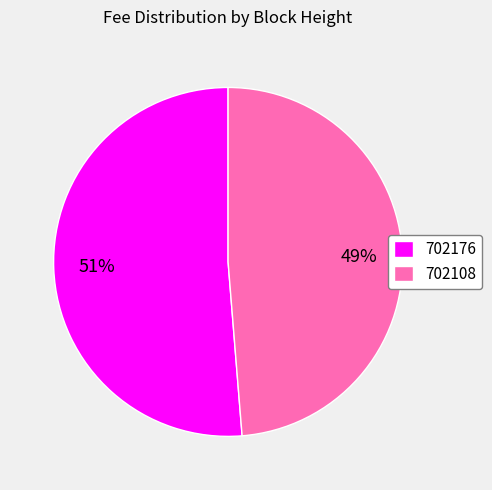

To the nearest percent, what portion does 702108 represent?

49%